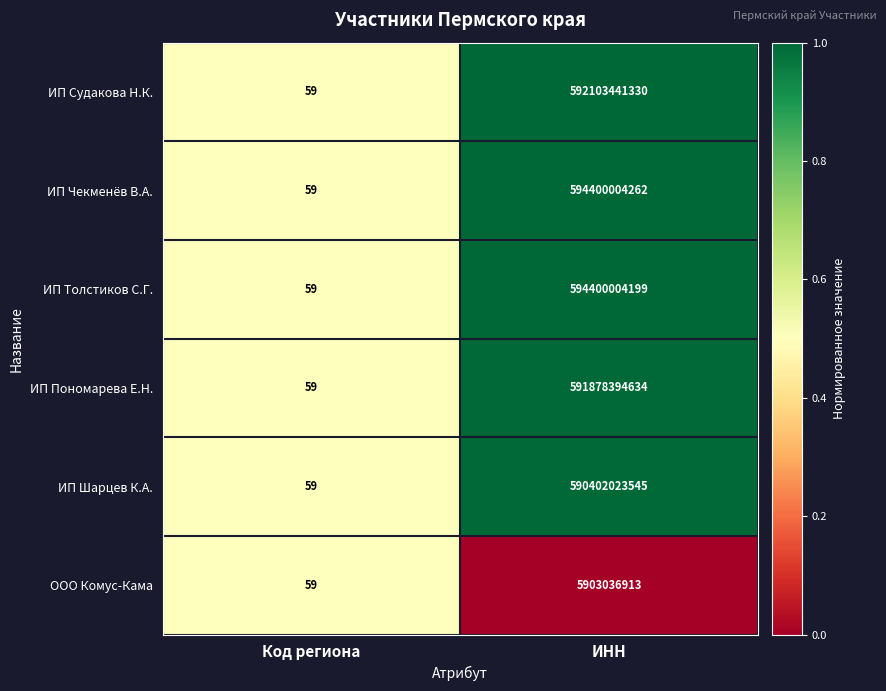

Reading left to right, transcribe all the data shown in this chart.

ИП Судакова Н.К.: Код региона=59	ИНН=592103441330
ИП Чекменёв В.А.: Код региона=59	ИНН=594400004262
ИП Толстиков С.Г.: Код региона=59	ИНН=594400004199
ИП Пономарева Е.Н.: Код региона=59	ИНН=591878394634
ИП Шарцев К.А.: Код региона=59	ИНН=590402023545
ООО Комус-Кама: Код региона=59	ИНН=5903036913